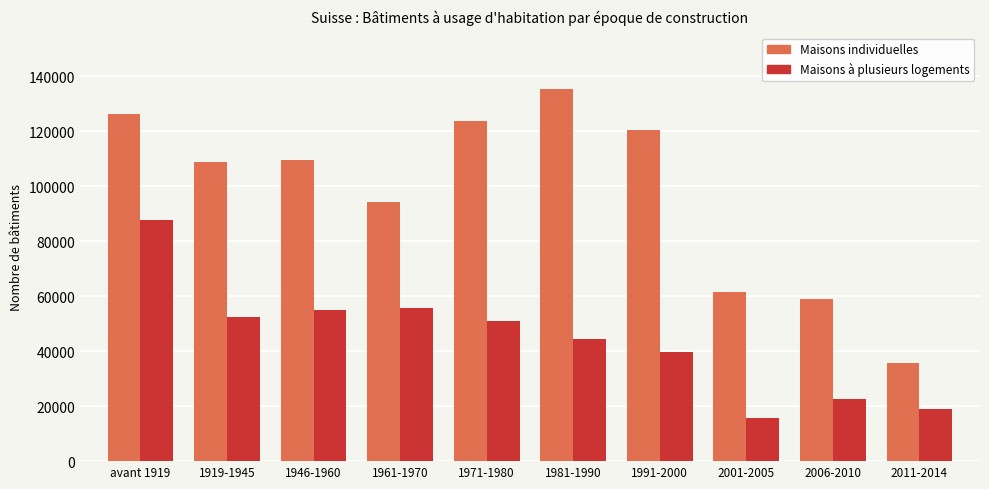

Which series has the largest total across all categories?

Maisons individuelles